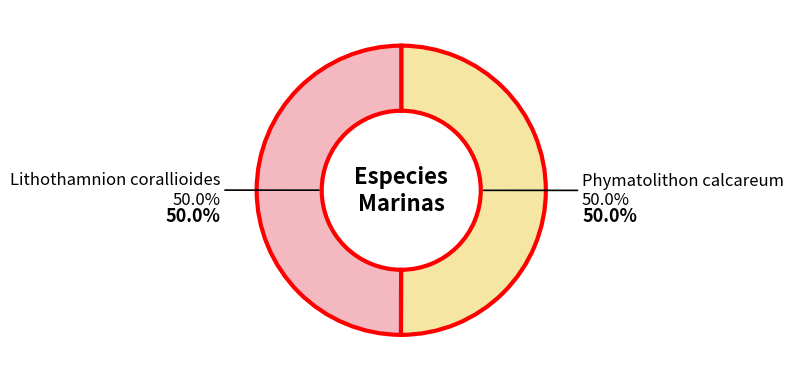

Count the number of slices in the pie.

2